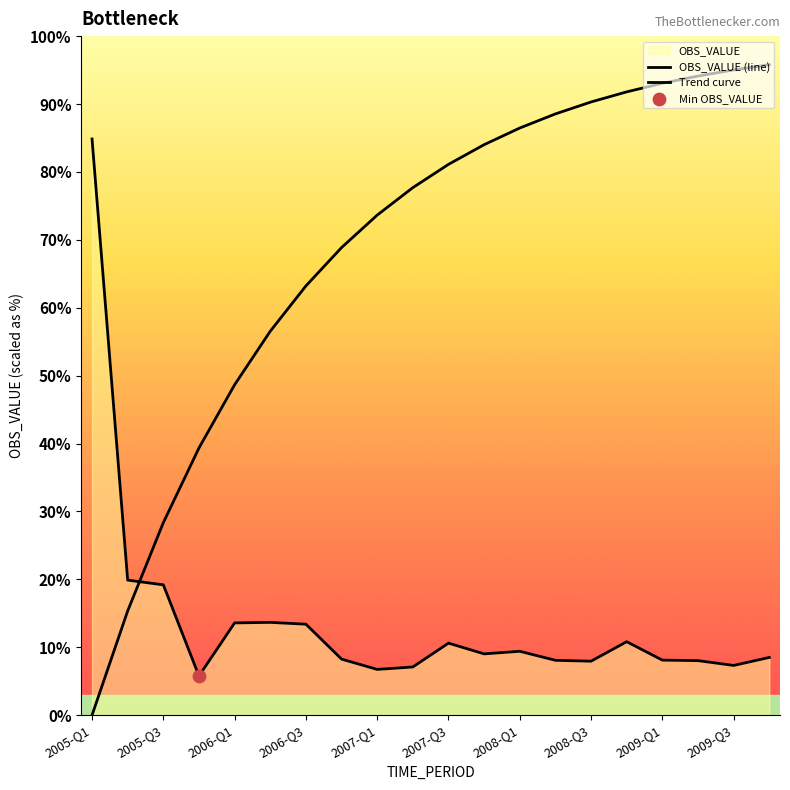

Which series reaches the maximum Y coordinate?

Trend curve